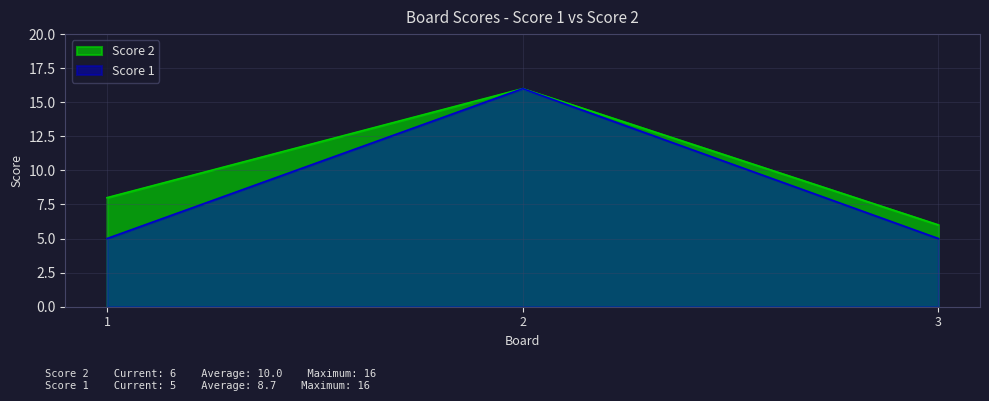

What is the total value across all series at 1?

13